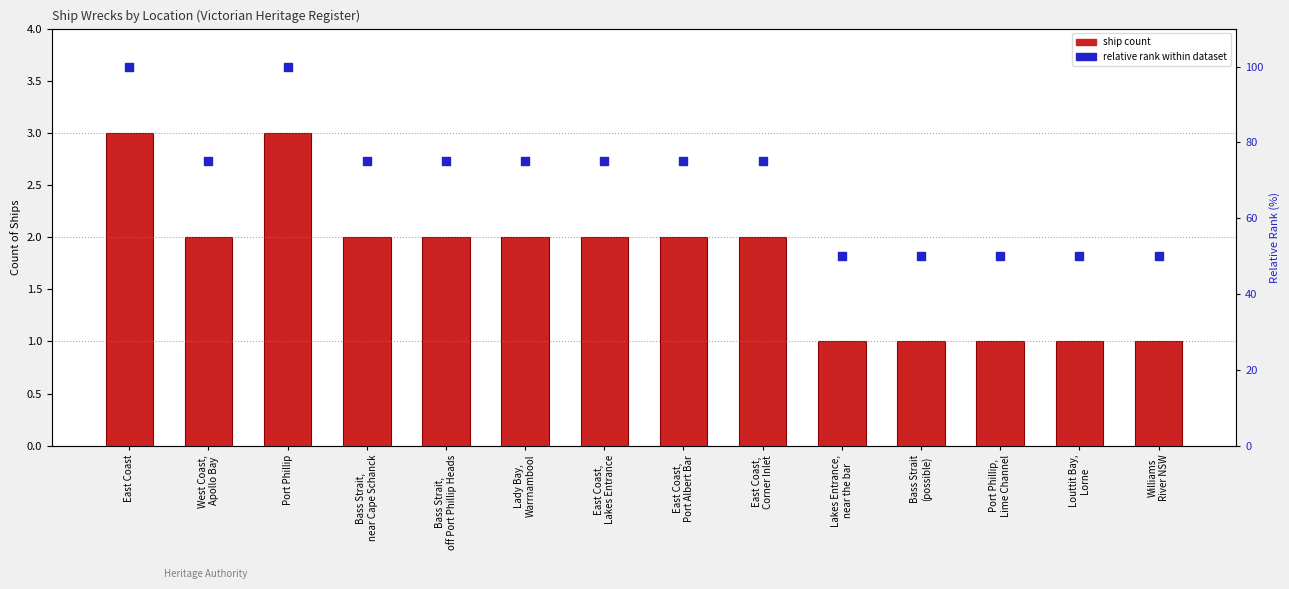

Which series reaches the maximum Y coordinate?

relative rank within dataset